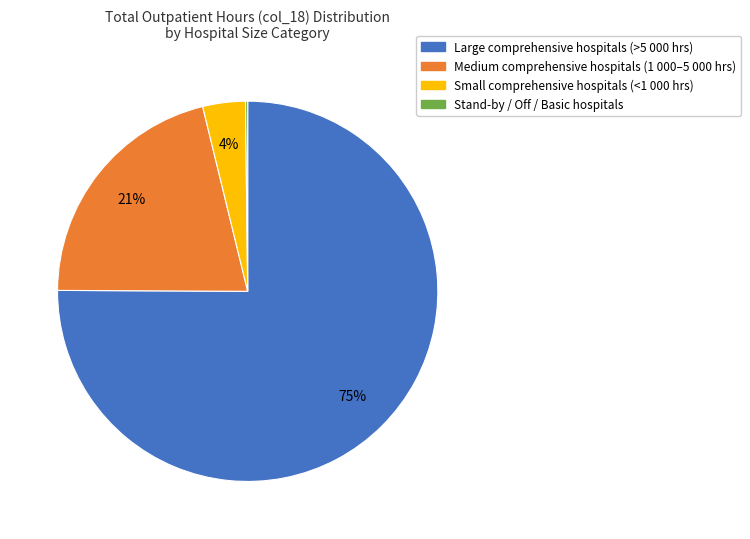

To the nearest percent, what is the difference between the largest and smallest slice percentages?

75%